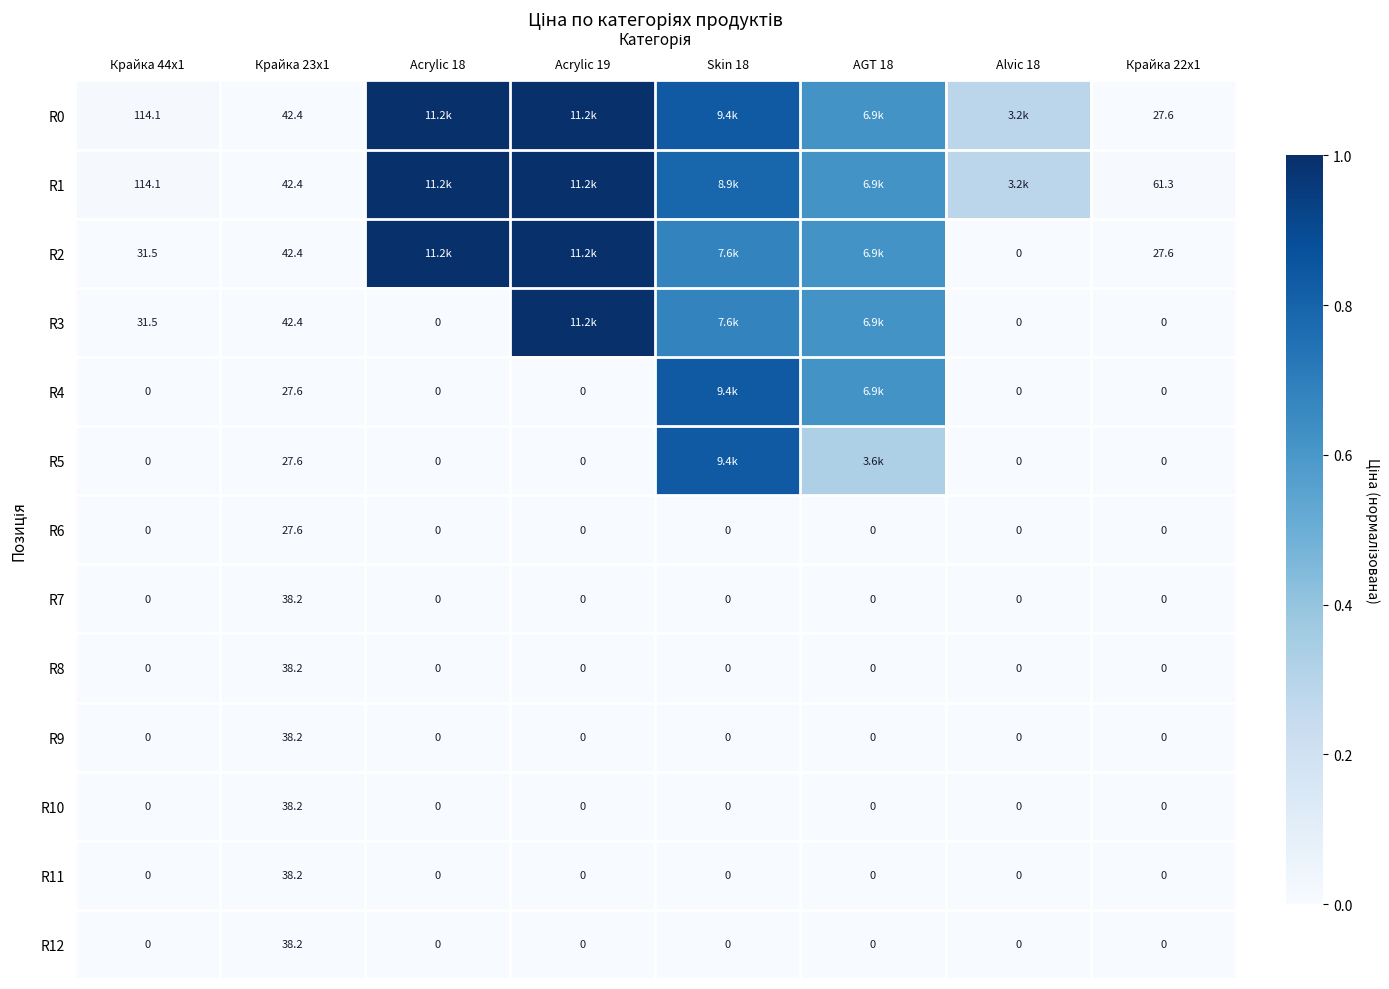

How many positive values does the R9 series have?

1